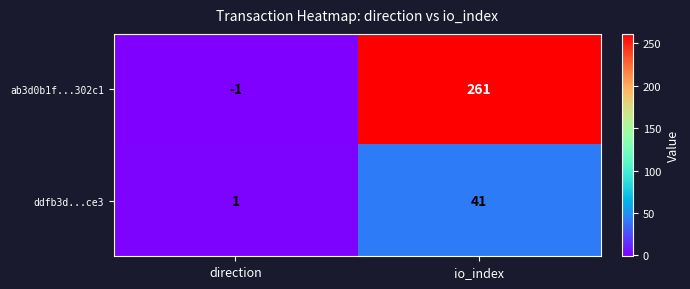

Reading right to left, what are all the values shown in this chart?

ab3d0b1f...302c1: 261	-1
ddfb3d...ce3: 41	1